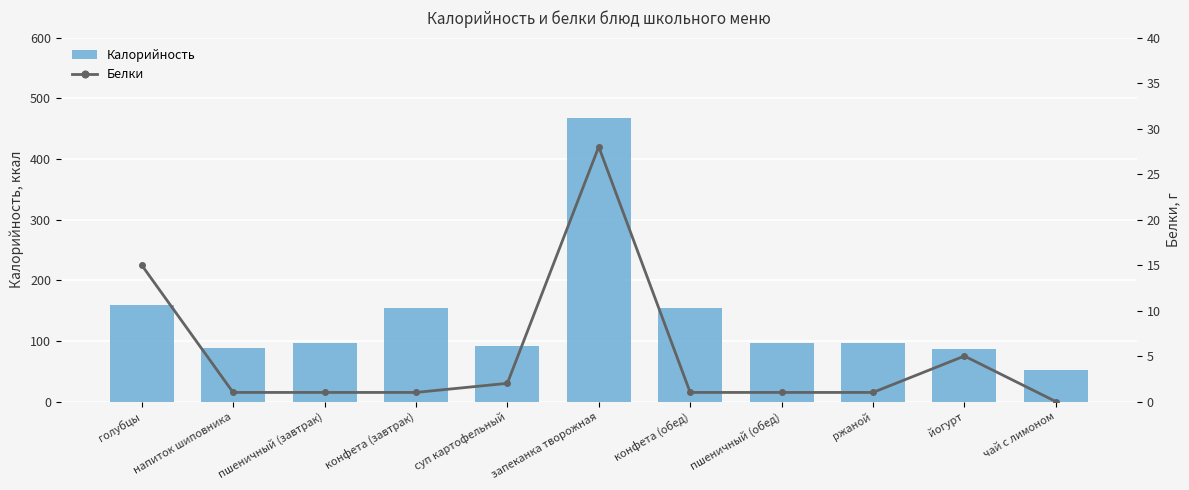

The Белки series shows 0 at чай с лимоном. True or false?

True